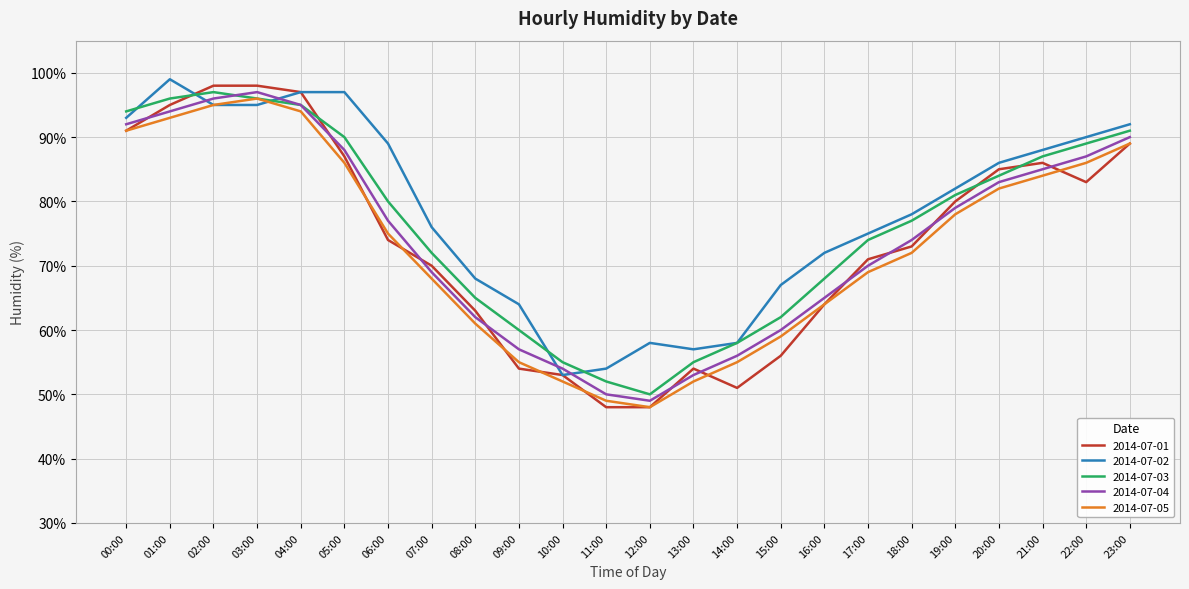

What is the sum of the 2014-07-03 values at 23:00 and 07:00?

163